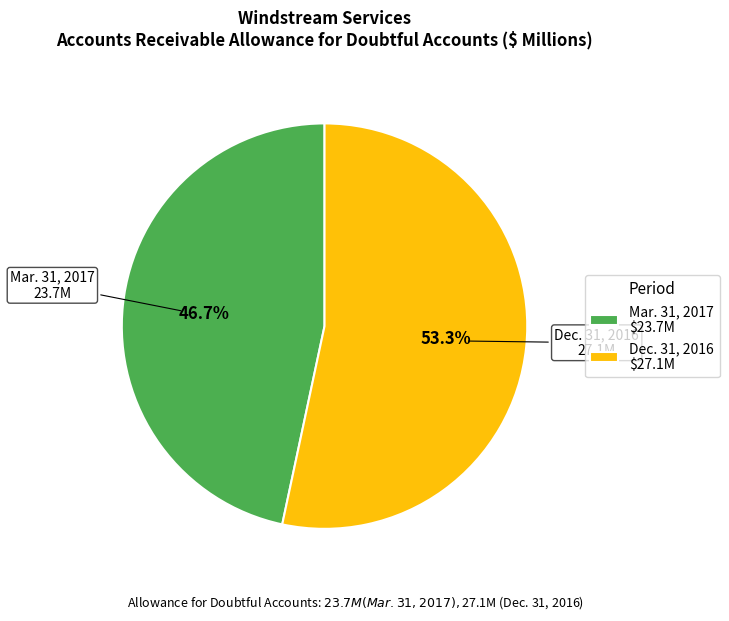

Between Dec. 31, 2016 and Mar. 31, 2017, which is larger?

Dec. 31, 2016